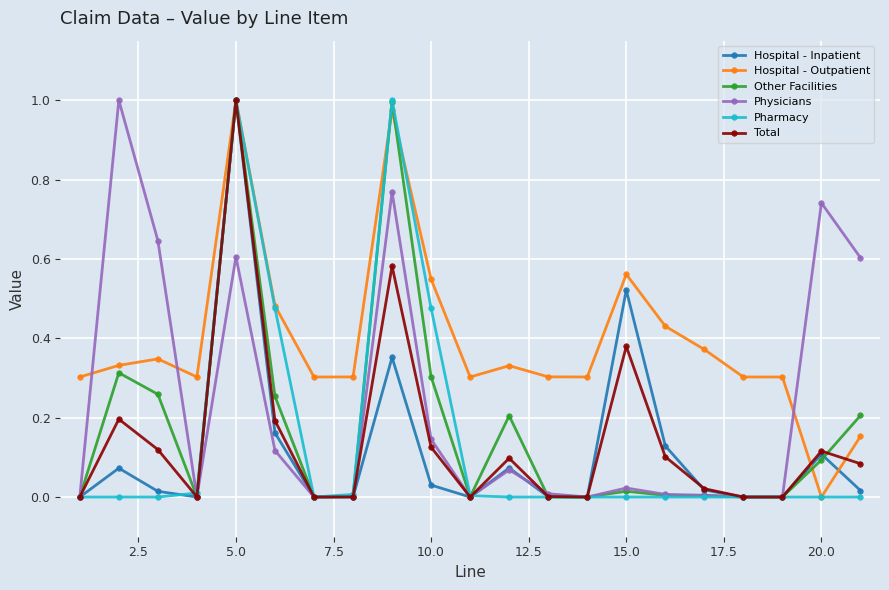

Count the number of categories in the chart.

21